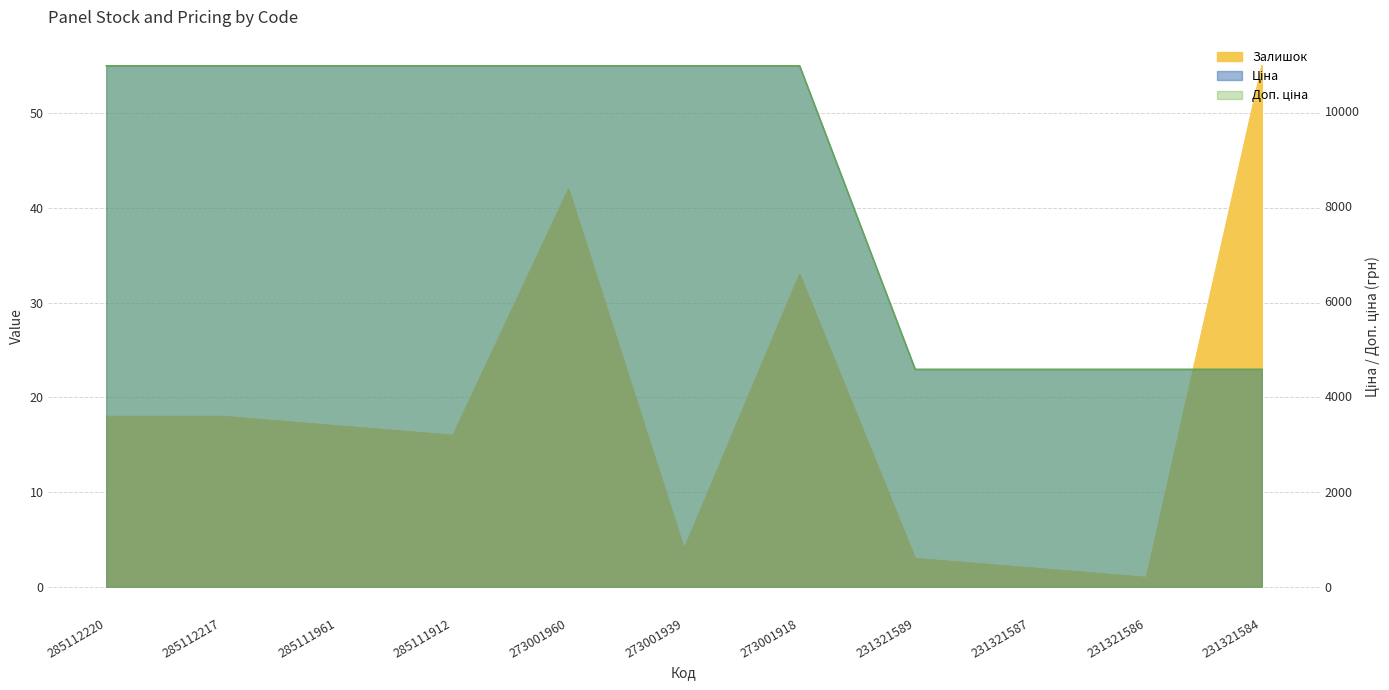

Which category has the highest value in the Ціна series?

285112220